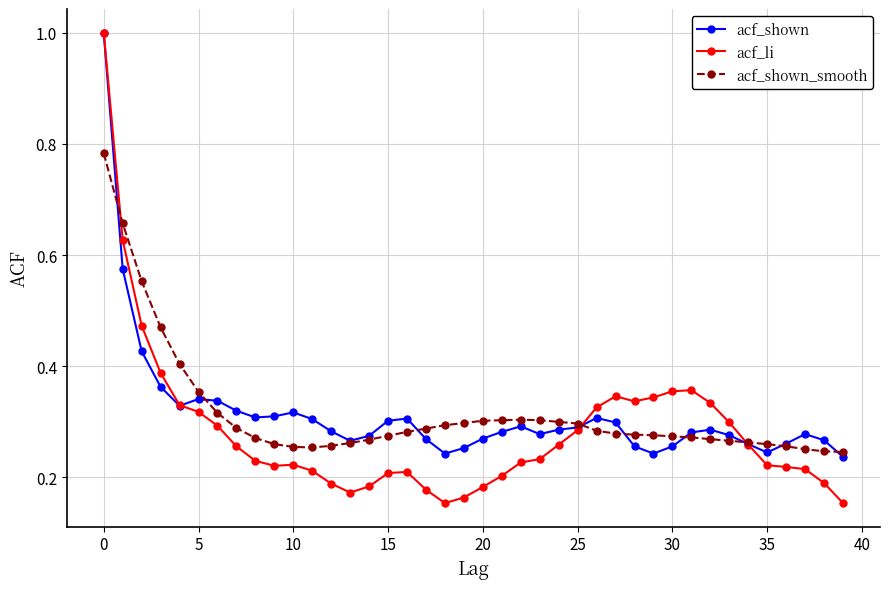

Count the acf_li values in the range 0 to 1.

40